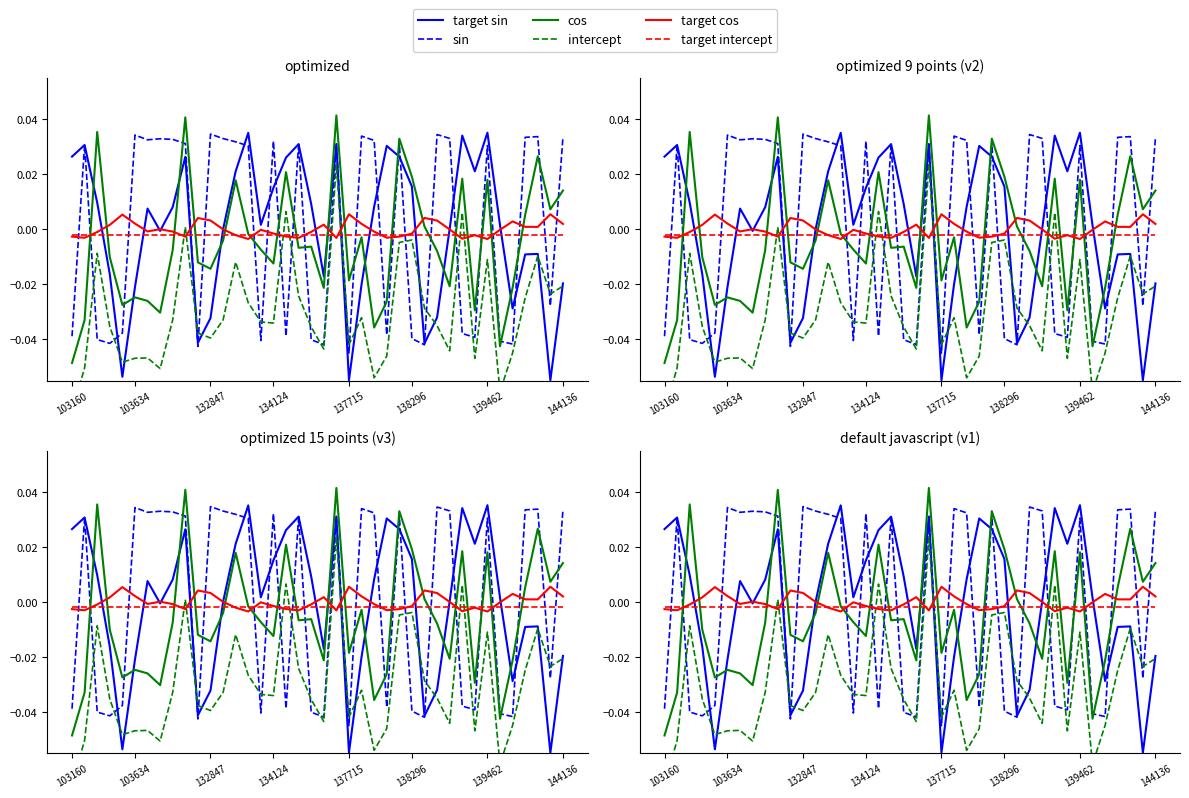

Which series ends up on top after the final intersection of target cos and intercept?

target cos